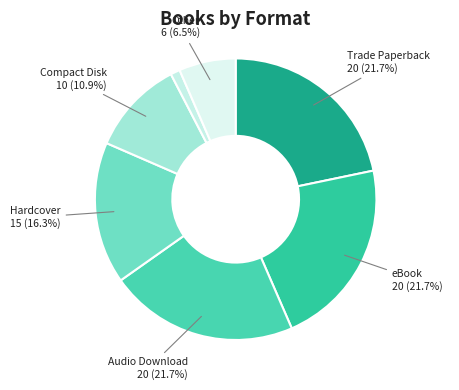

Count the number of slices in the pie.

7